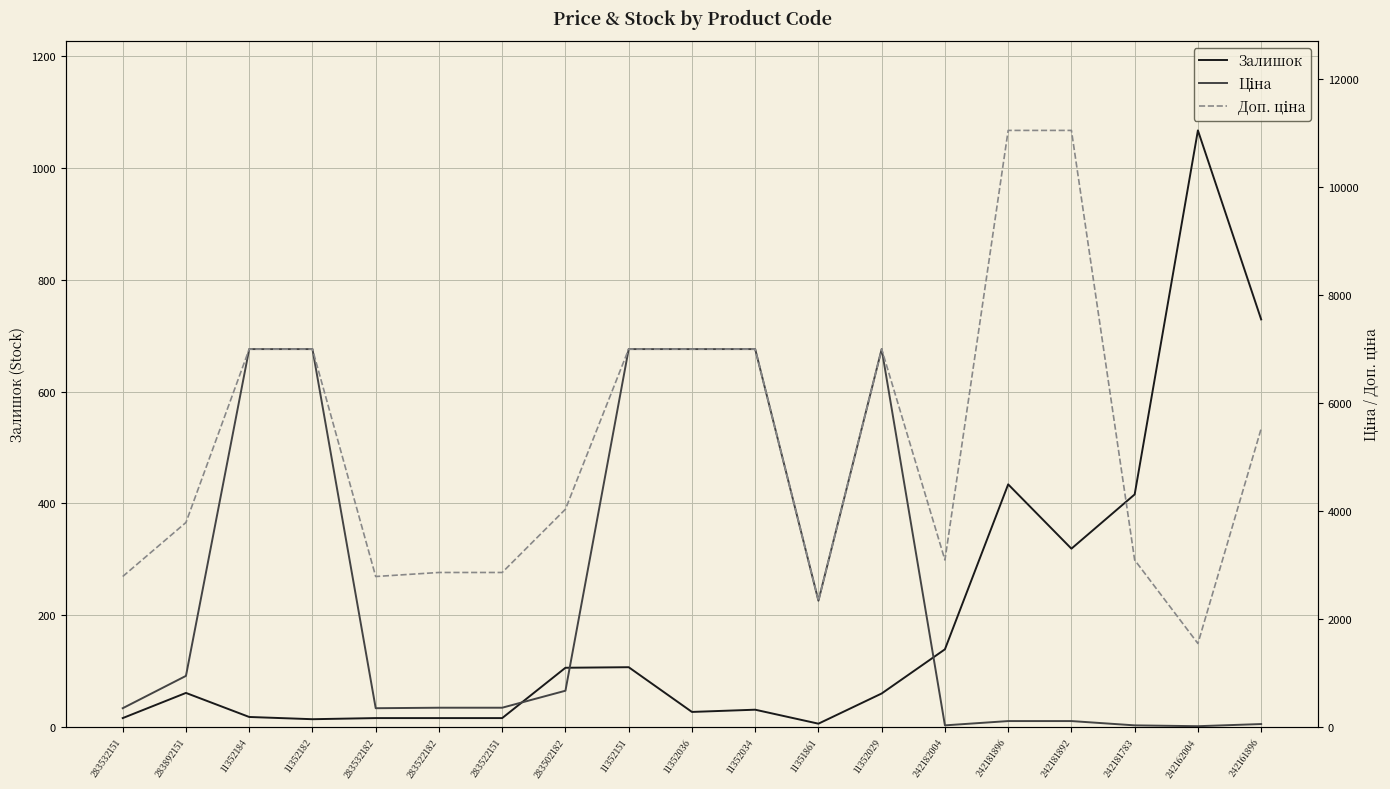

Reading right to left, what are all the values shown in this chart?

Залишок: 729.0	1067.0	416.0	319.0	434.0	139.0	60.0	6.0	31.0	27.0	107.0	106.0	16.0	16.0	16.0	14.0	18.0	61.0	16.0
Ціна: 55.3	15.5	30.9	110.5	110.5	30.9	7002.7	2340.3	7002.7	7002.7	7002.7	672.7	358.0	358.0	348.6	7002.7	7002.7	947.6	348.6
Доп. ціна: 5528.0	1548.0	3095.0	11055.0	11055.0	3095.0	7002.7	2340.0	7002.7	7002.7	7002.7	4036.0	2863.8	2863.8	2789.2	7002.7	7002.7	3790.3	2789.2